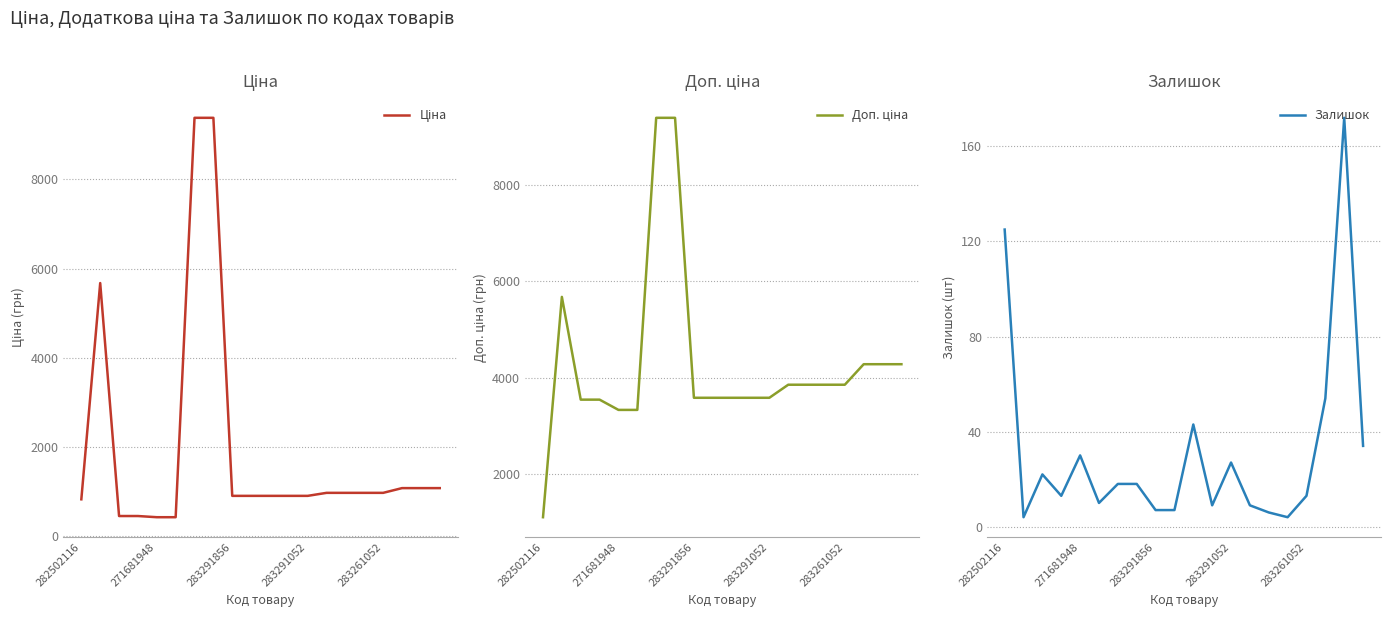

What are all the series names shown in the legend?

Ціна, Доп. ціна, Залишок